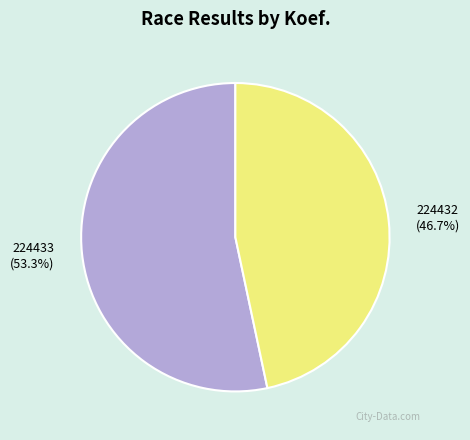

Count the number of slices in the pie.

2